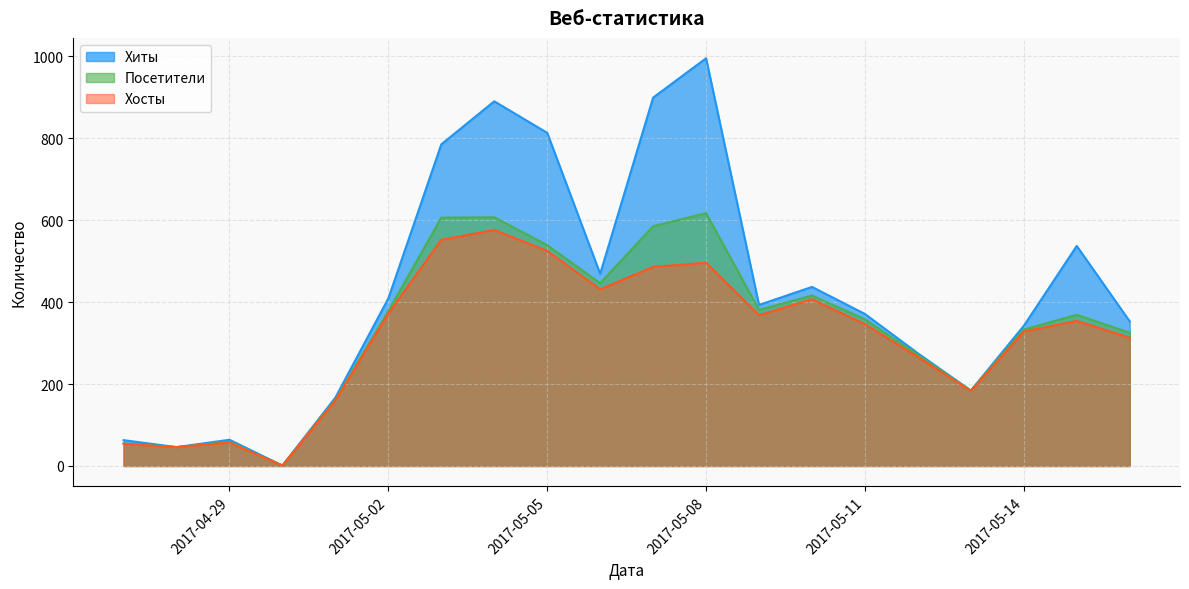

Is it true that Хиты equals 10 at 2017-04-28?

False